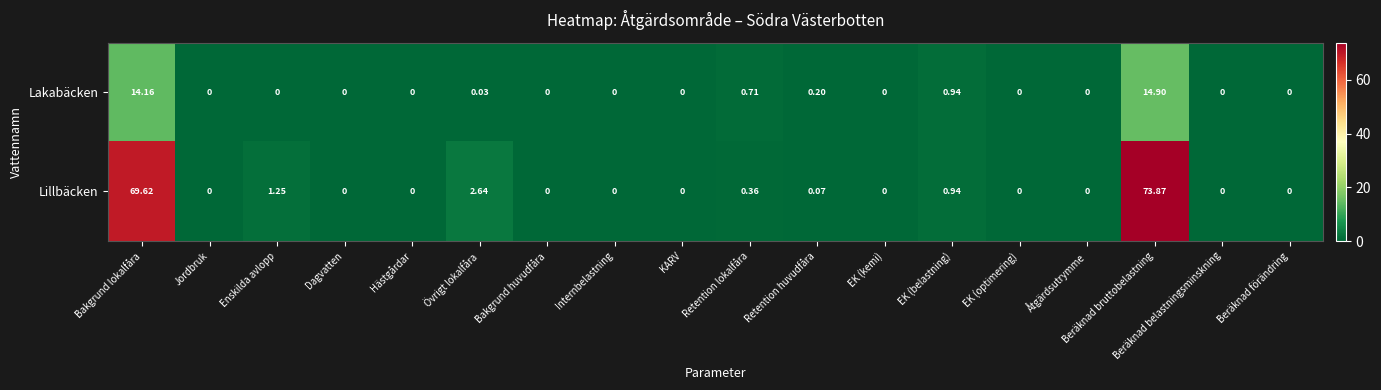

Where is Lakabäcken nearest to the value 7?

EK (belastning)